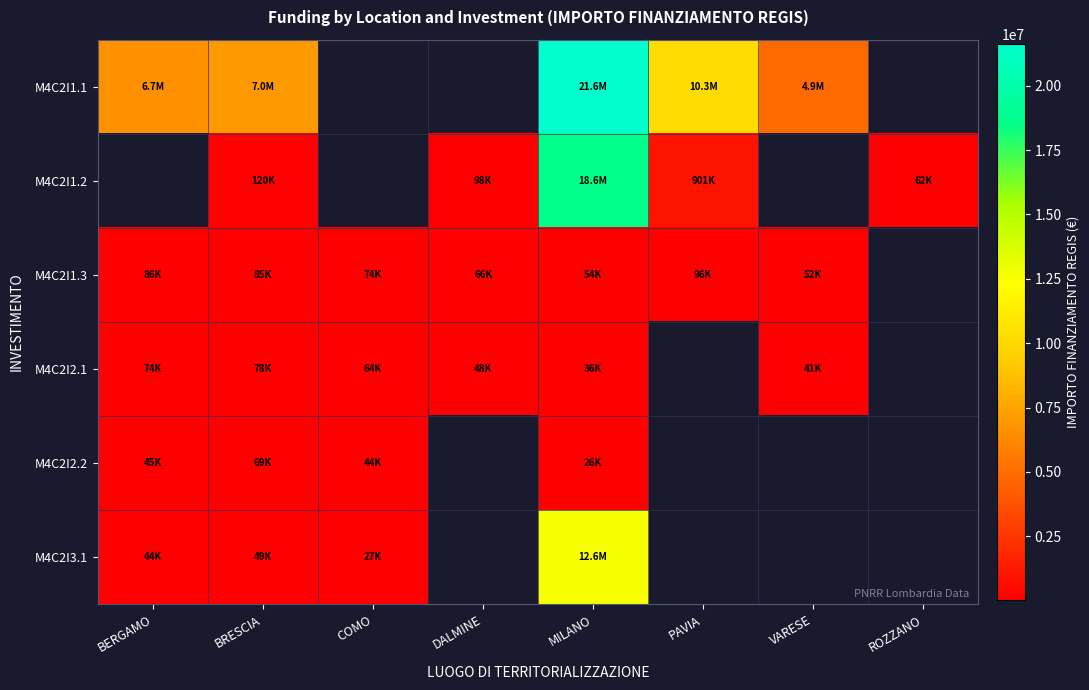

At MILANO, list the series in order from smallest to largest.

M4C2I2.2, M4C2I2.1, M4C2I1.3, M4C2I3.1, M4C2I1.2, M4C2I1.1